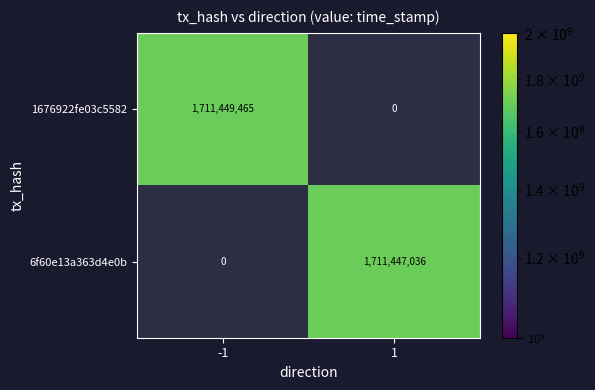

True or false: 1676922fe03c5582 has a value of 2801121202.6 at -1.

False